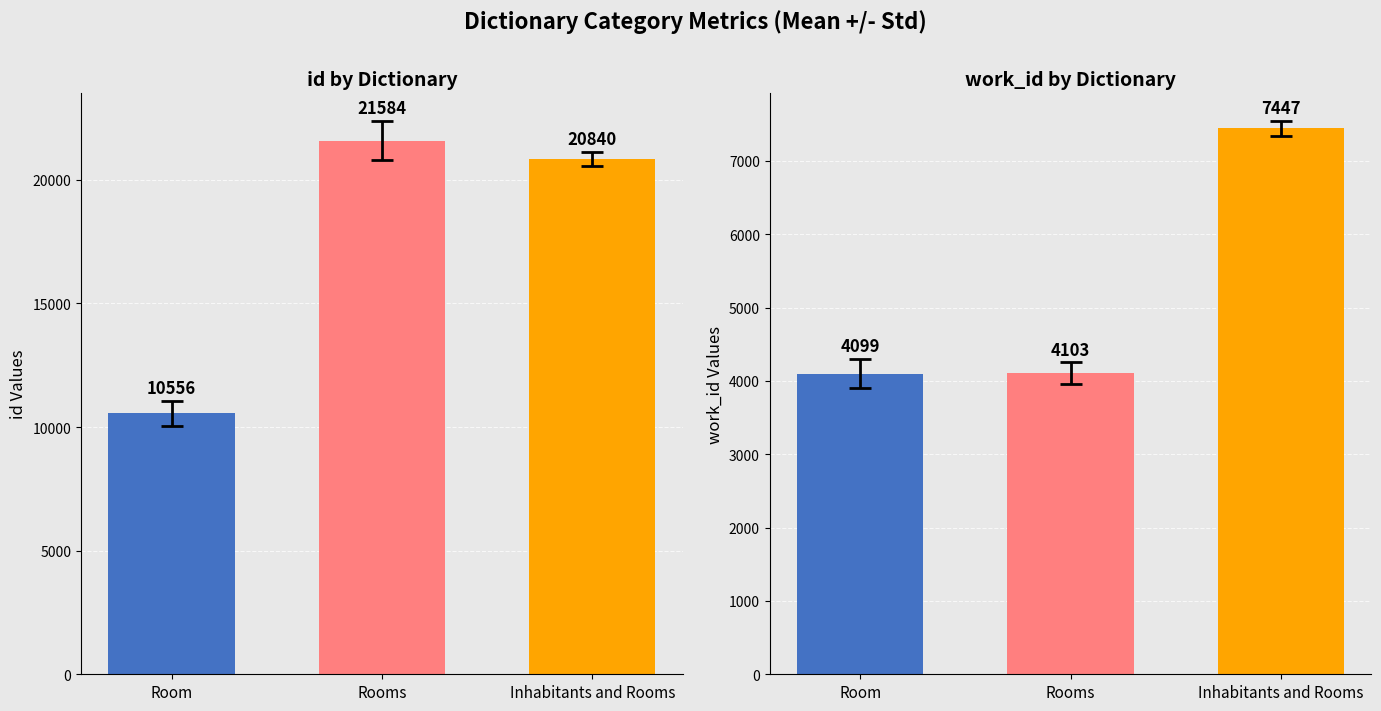

At which category is the sum across all series the highest?

Inhabitants and Rooms